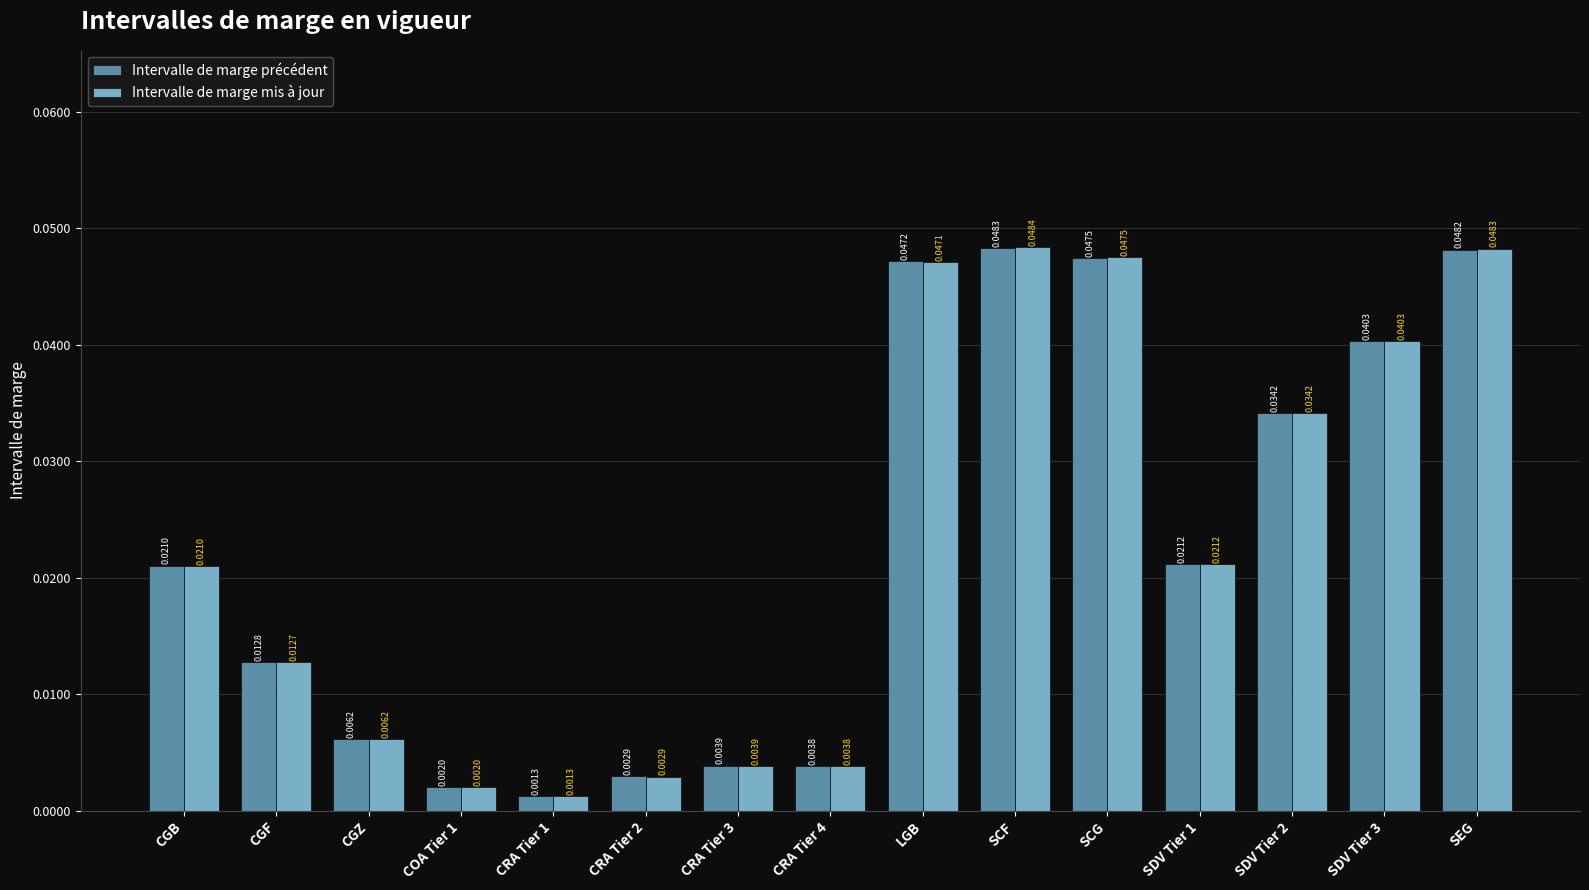

What is the sum of all Intervalle de marge mis à jour values?

0.3